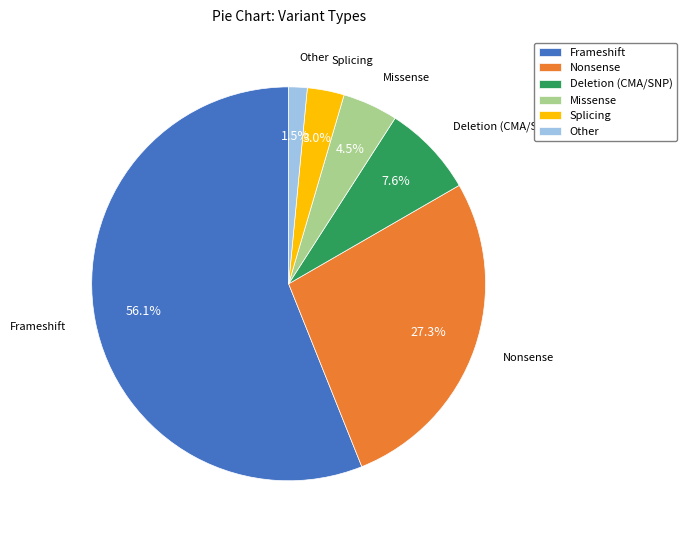

Is it true that Deletion (CMA/SNP) is 19% of the pie?

False